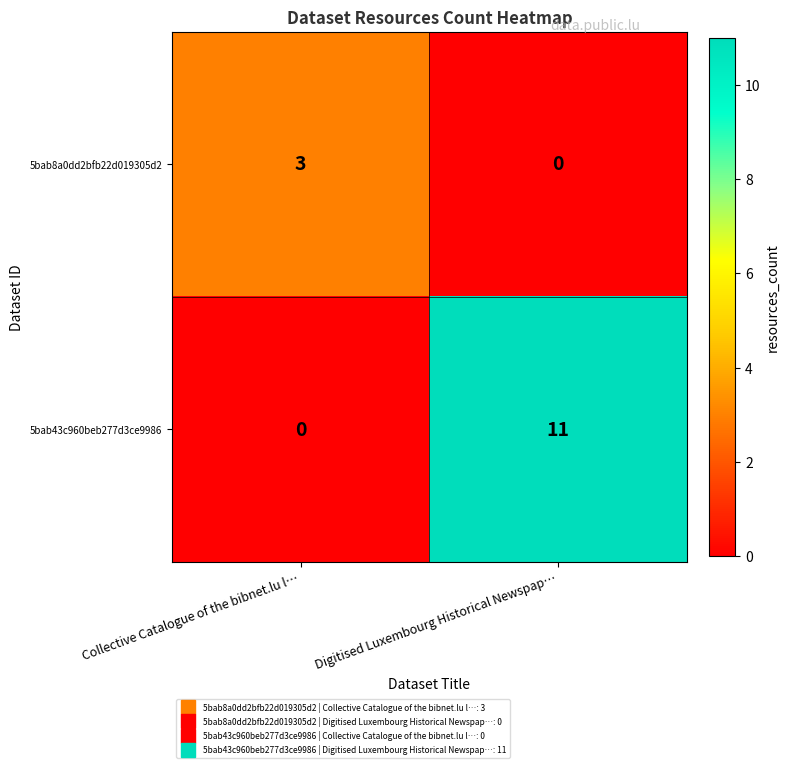

Count the number of data series in this chart.

2